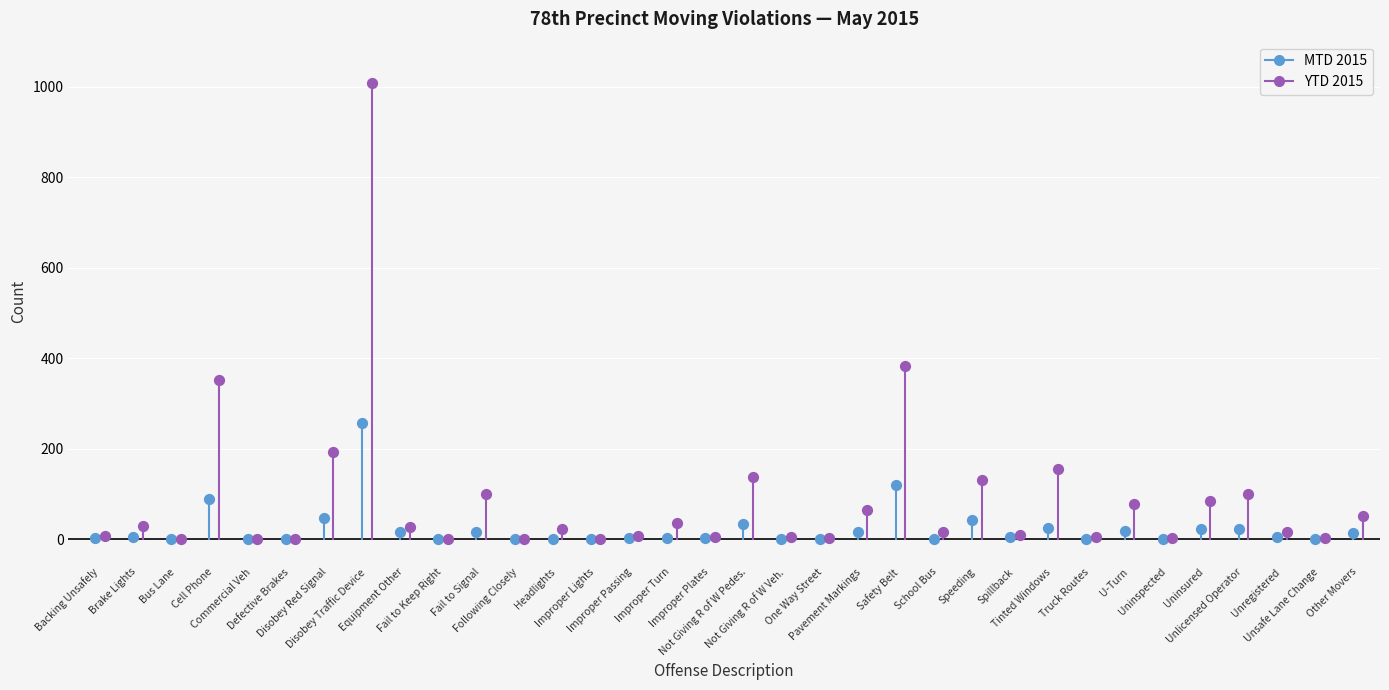

What are all the series names shown in the legend?

MTD 2015, YTD 2015